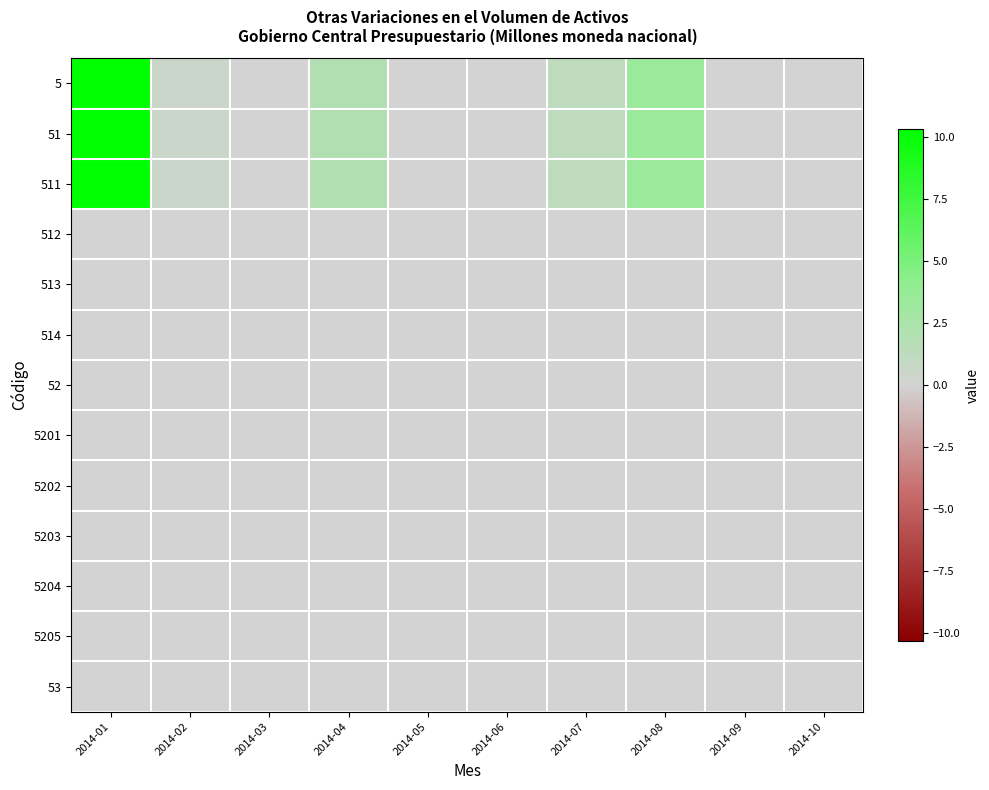

Reading left to right, list all the values displayed in this chart.

5: 2014-01=10.3	2014-02=0.6	2014-03=0.0	2014-04=2.0	2014-05=0.0	2014-06=0.0	2014-07=1.2	2014-08=3.4	2014-09=0.0	2014-10=0.0
51: 2014-01=10.3	2014-02=0.6	2014-03=0.0	2014-04=2.0	2014-05=0.0	2014-06=0.0	2014-07=1.2	2014-08=3.4	2014-09=0.0	2014-10=0.0
511: 2014-01=10.3	2014-02=0.6	2014-03=0.0	2014-04=2.0	2014-05=0.0	2014-06=0.0	2014-07=1.2	2014-08=3.4	2014-09=0.0	2014-10=0.0
512: 2014-01=0.0	2014-02=0.0	2014-03=0.0	2014-04=0.0	2014-05=0.0	2014-06=0.0	2014-07=0.0	2014-08=0.0	2014-09=0.0	2014-10=0.0
513: 2014-01=0.0	2014-02=0.0	2014-03=0.0	2014-04=0.0	2014-05=0.0	2014-06=0.0	2014-07=0.0	2014-08=0.0	2014-09=0.0	2014-10=0.0
514: 2014-01=0.0	2014-02=0.0	2014-03=0.0	2014-04=0.0	2014-05=0.0	2014-06=0.0	2014-07=0.0	2014-08=0.0	2014-09=0.0	2014-10=0.0
52: 2014-01=0.0	2014-02=0.0	2014-03=0.0	2014-04=0.0	2014-05=0.0	2014-06=0.0	2014-07=0.0	2014-08=0.0	2014-09=0.0	2014-10=0.0
5201: 2014-01=0.0	2014-02=0.0	2014-03=0.0	2014-04=0.0	2014-05=0.0	2014-06=0.0	2014-07=0.0	2014-08=0.0	2014-09=0.0	2014-10=0.0
5202: 2014-01=0.0	2014-02=0.0	2014-03=0.0	2014-04=0.0	2014-05=0.0	2014-06=0.0	2014-07=0.0	2014-08=0.0	2014-09=0.0	2014-10=0.0
5203: 2014-01=0.0	2014-02=0.0	2014-03=0.0	2014-04=0.0	2014-05=0.0	2014-06=0.0	2014-07=0.0	2014-08=0.0	2014-09=0.0	2014-10=0.0
5204: 2014-01=0.0	2014-02=0.0	2014-03=0.0	2014-04=0.0	2014-05=0.0	2014-06=0.0	2014-07=0.0	2014-08=0.0	2014-09=0.0	2014-10=0.0
5205: 2014-01=0.0	2014-02=0.0	2014-03=0.0	2014-04=0.0	2014-05=0.0	2014-06=0.0	2014-07=0.0	2014-08=0.0	2014-09=0.0	2014-10=0.0
53: 2014-01=0.0	2014-02=0.0	2014-03=0.0	2014-04=0.0	2014-05=0.0	2014-06=0.0	2014-07=0.0	2014-08=0.0	2014-09=0.0	2014-10=0.0